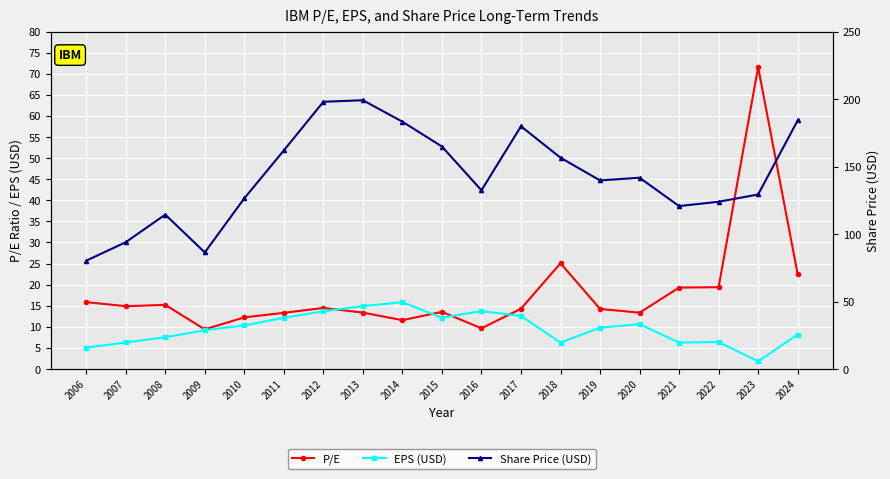

What are all the series names shown in the legend?

P/E, EPS (USD), Share Price (USD)